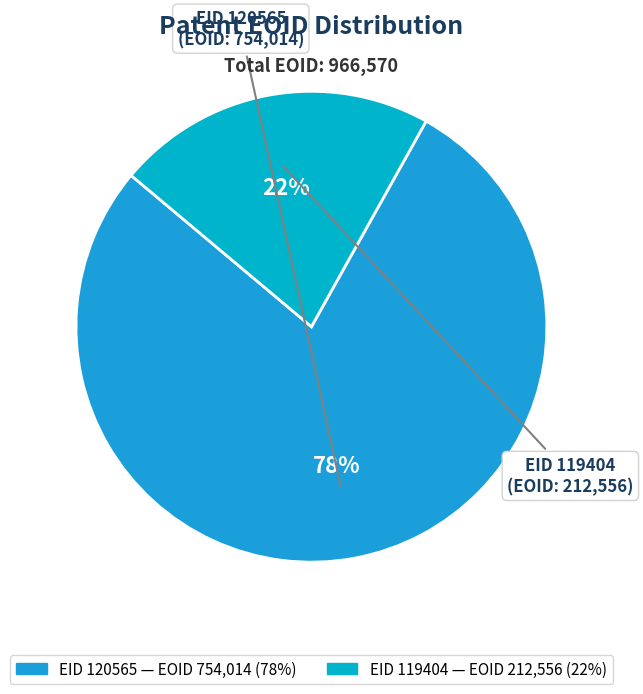

Which slice represents more than half of the pie?

120565